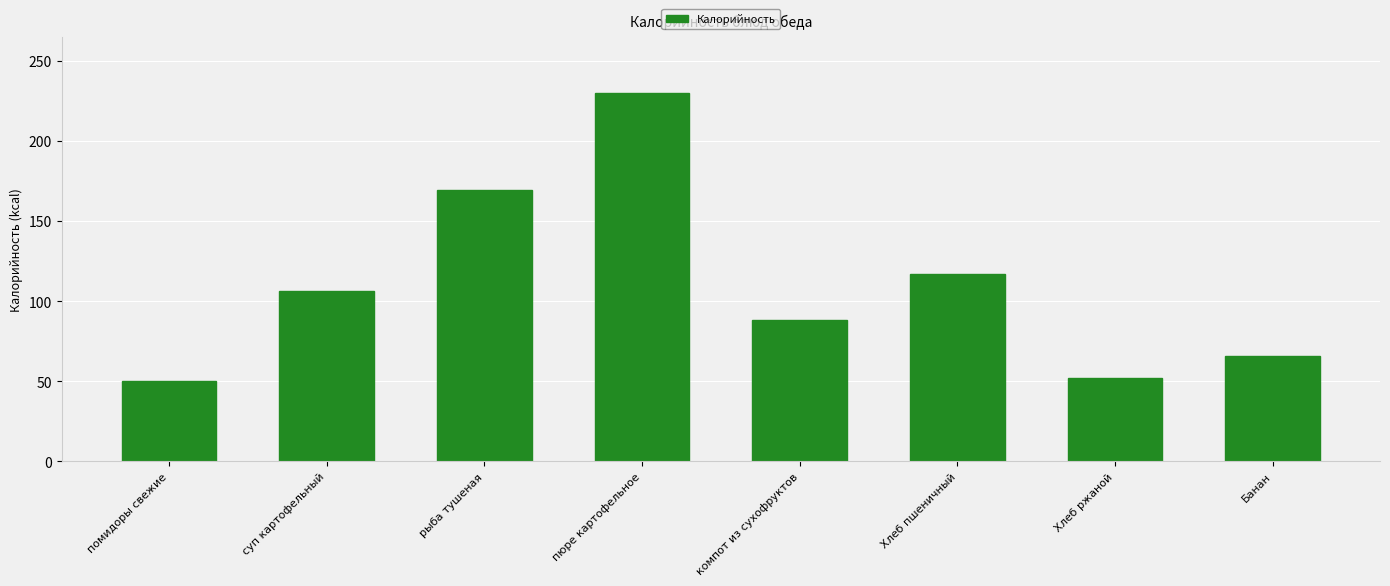

The value at компот из сухофруктов is 144.3. True or false?

False